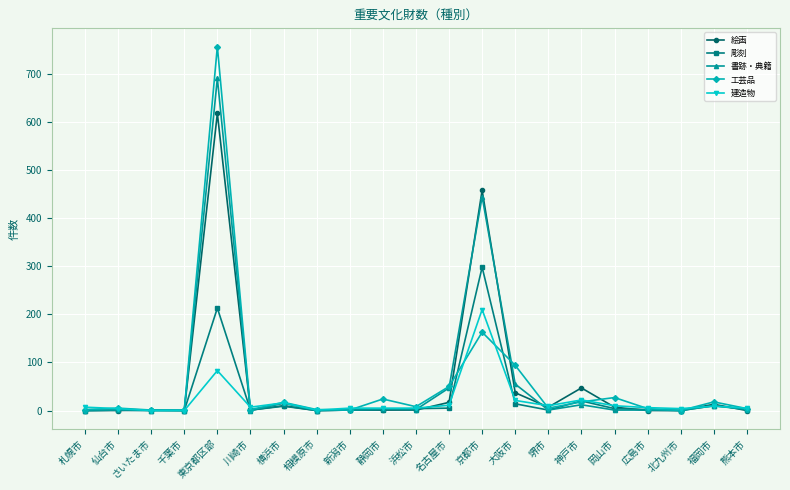

What is the spread (max minus min) of values at 岡山市?

26